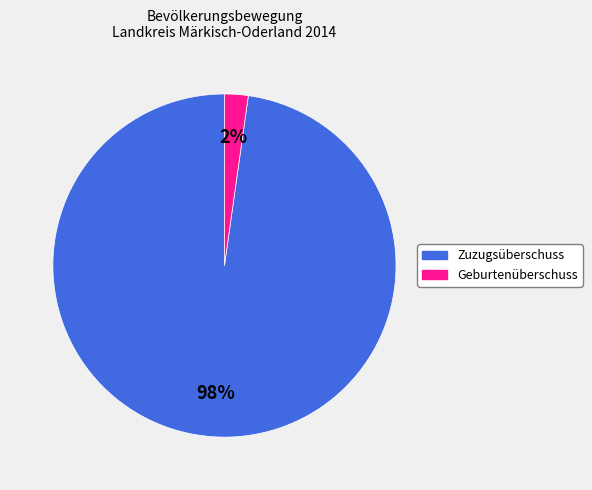

To the nearest percent, what is the difference between the largest and smallest slice percentages?

96%